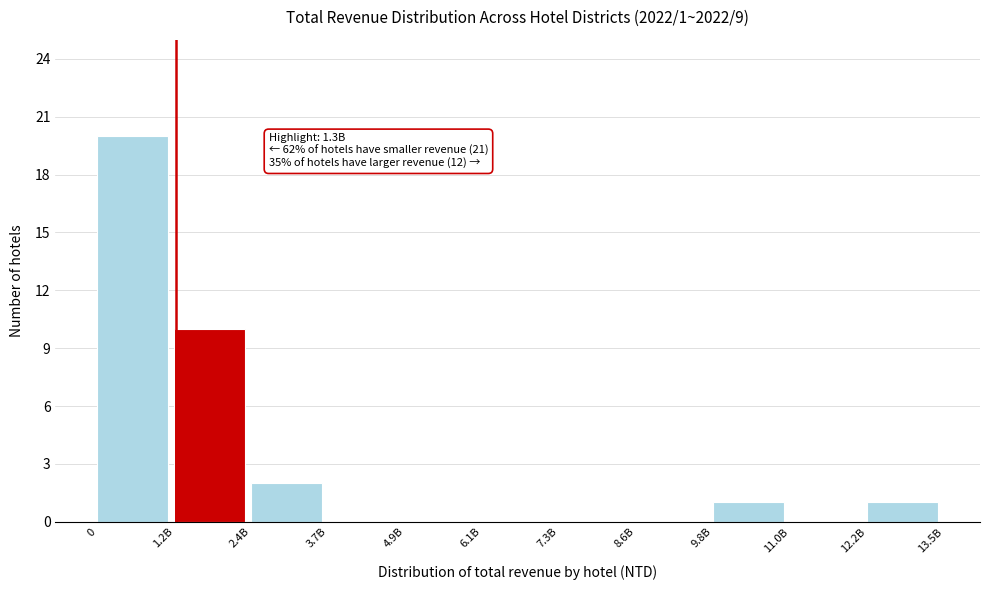

Reading left to right, list all the values displayed in this chart.

0=20	1.2B=10	2.4B=2	3.7B=0	4.9B=0	6.1B=0	7.3B=0	8.6B=0	9.8B=1	11.0B=0	12.2B=1